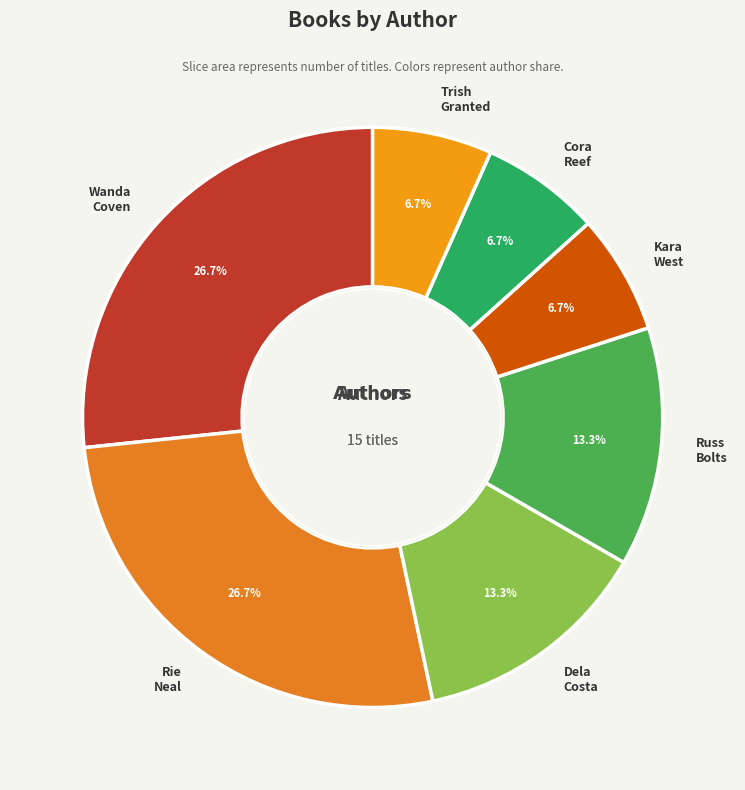

Which has a higher value, Rie Neal or Cora Reef?

Rie Neal